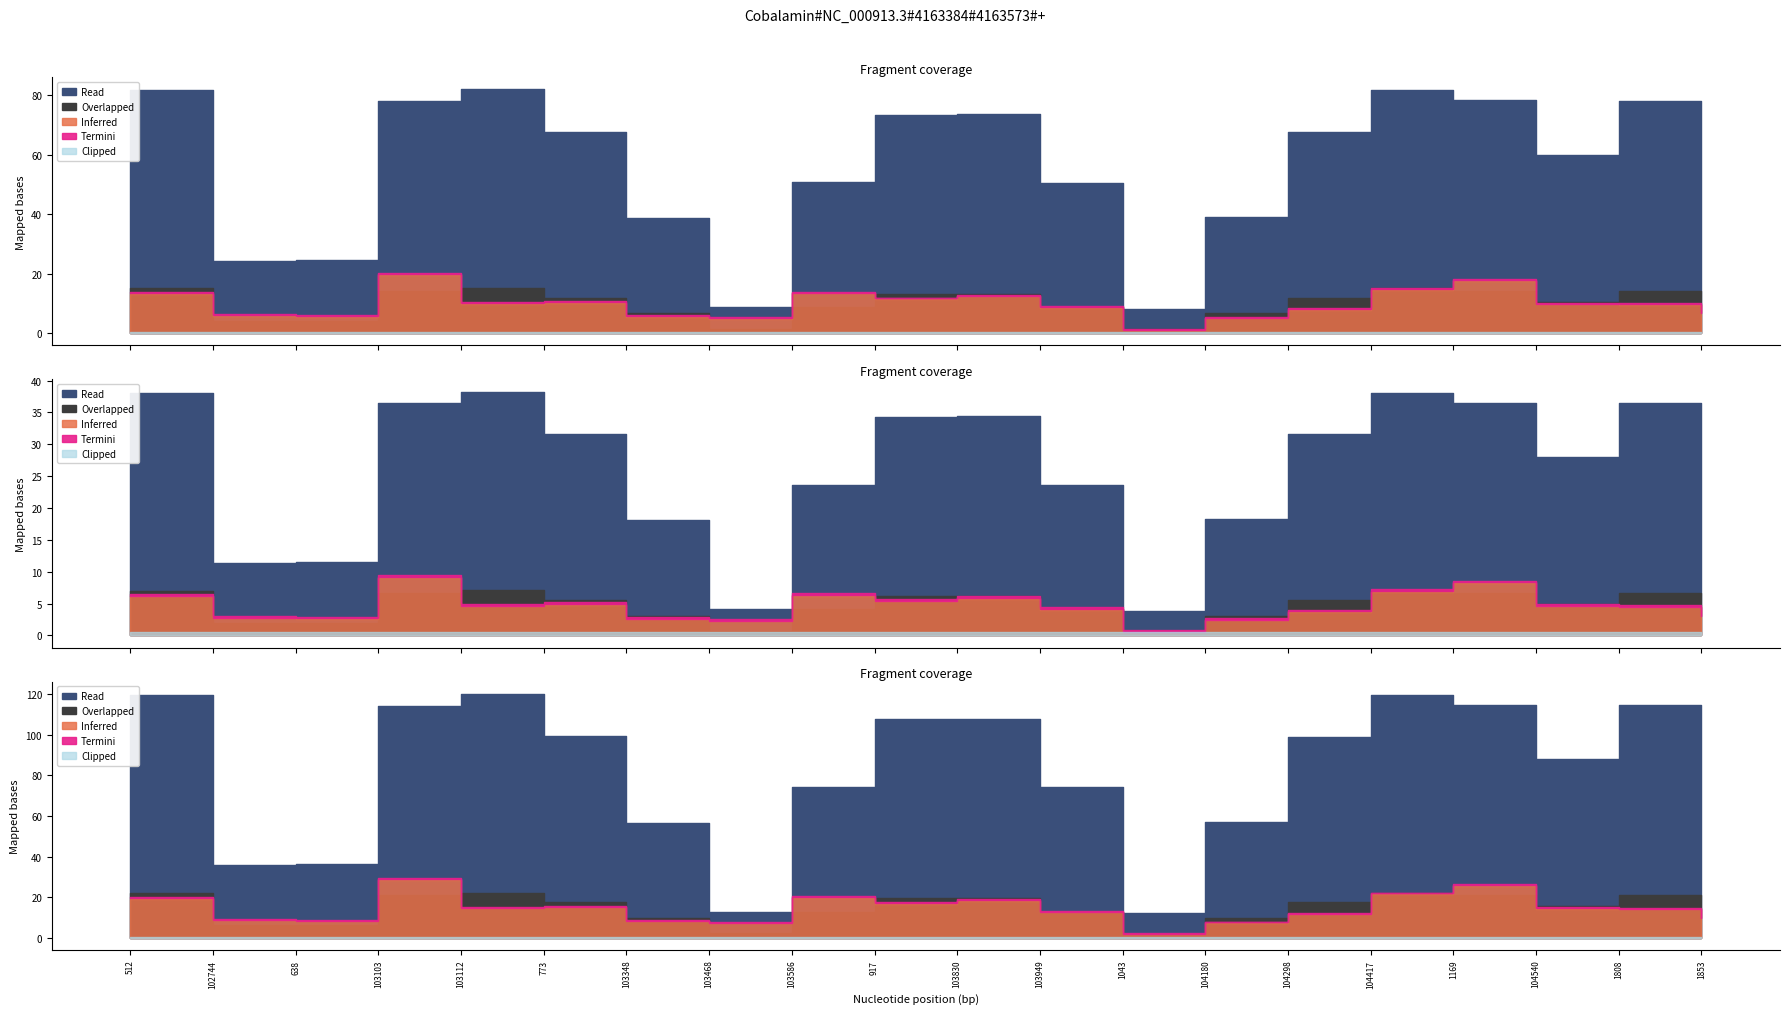

True or false: satz and rade9_mult_nadir_norm intersect in this chart.

False